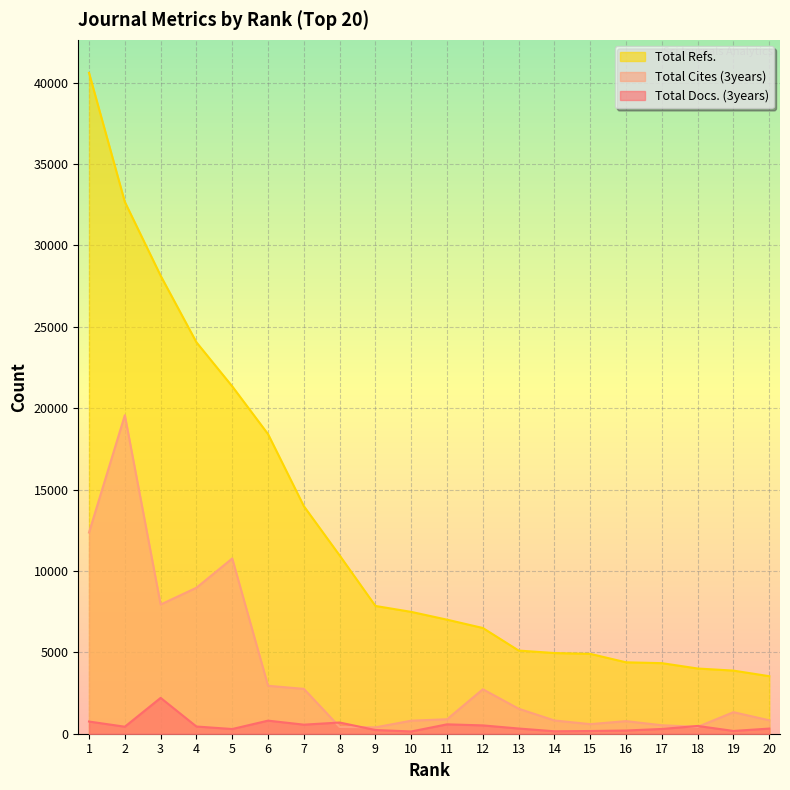

List the series in order of their peak value, lowest first.

Total Docs. (3years), Total Cites (3years), Total Refs.